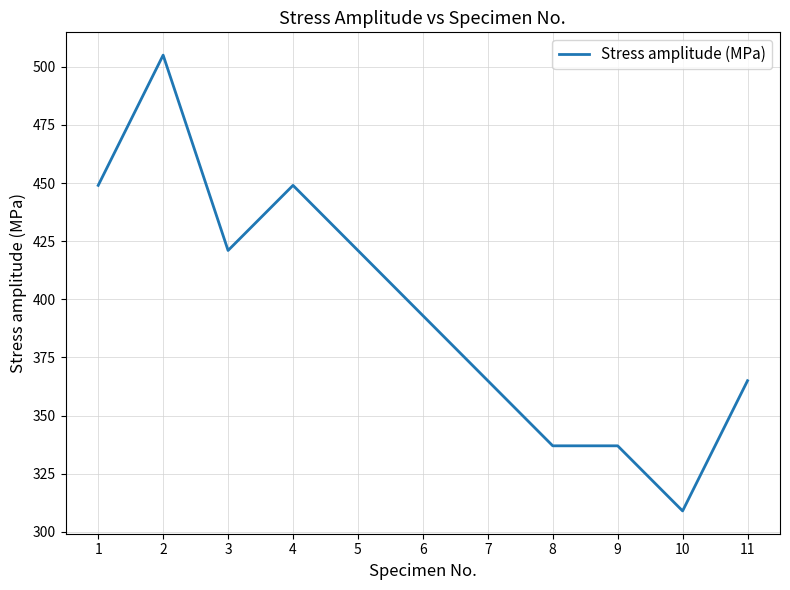

What is the change in value from 4 to 6?

-56